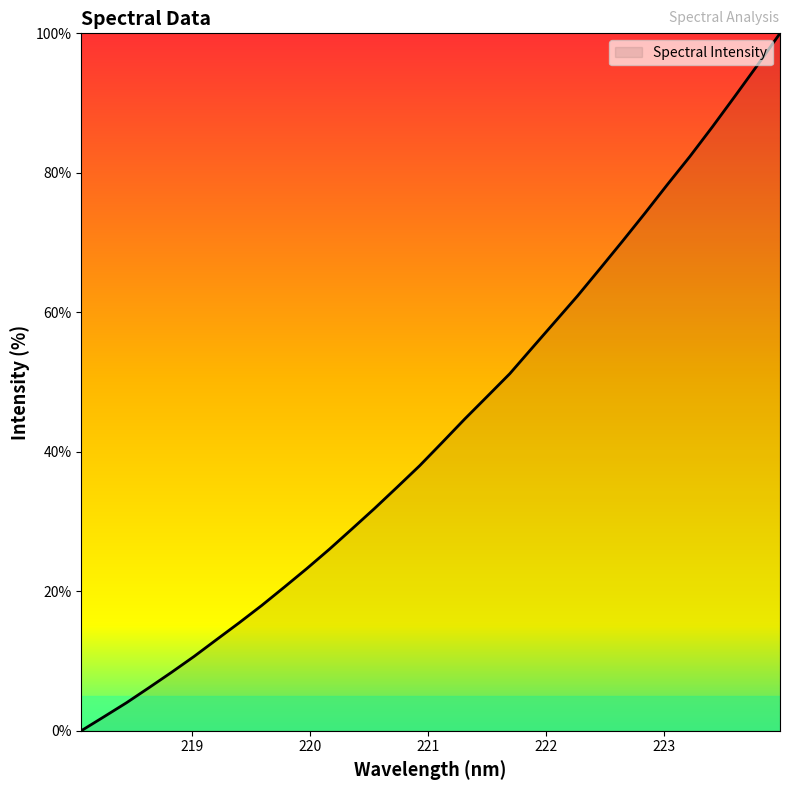

What is the maximum value shown in the chart?

100.0